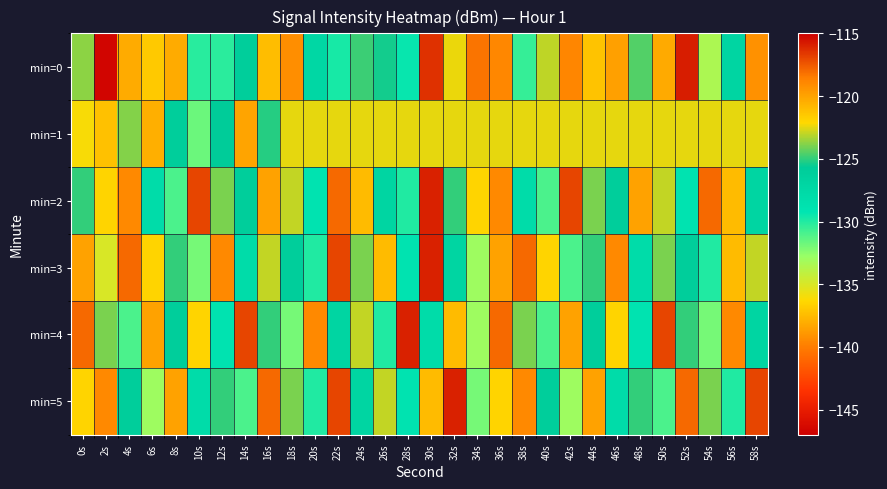

Rank the series at 4s from lowest to highest value.

min=4, min=5, min=1, min=0, min=2, min=3